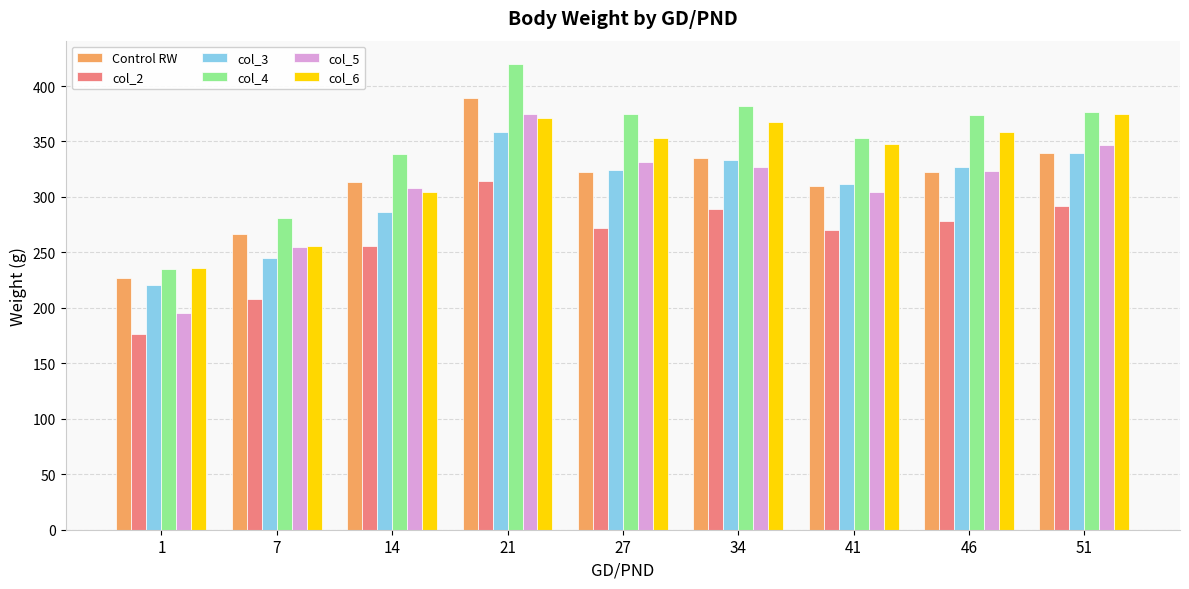

Is it true that col_6 equals 236.3 at 1?

True